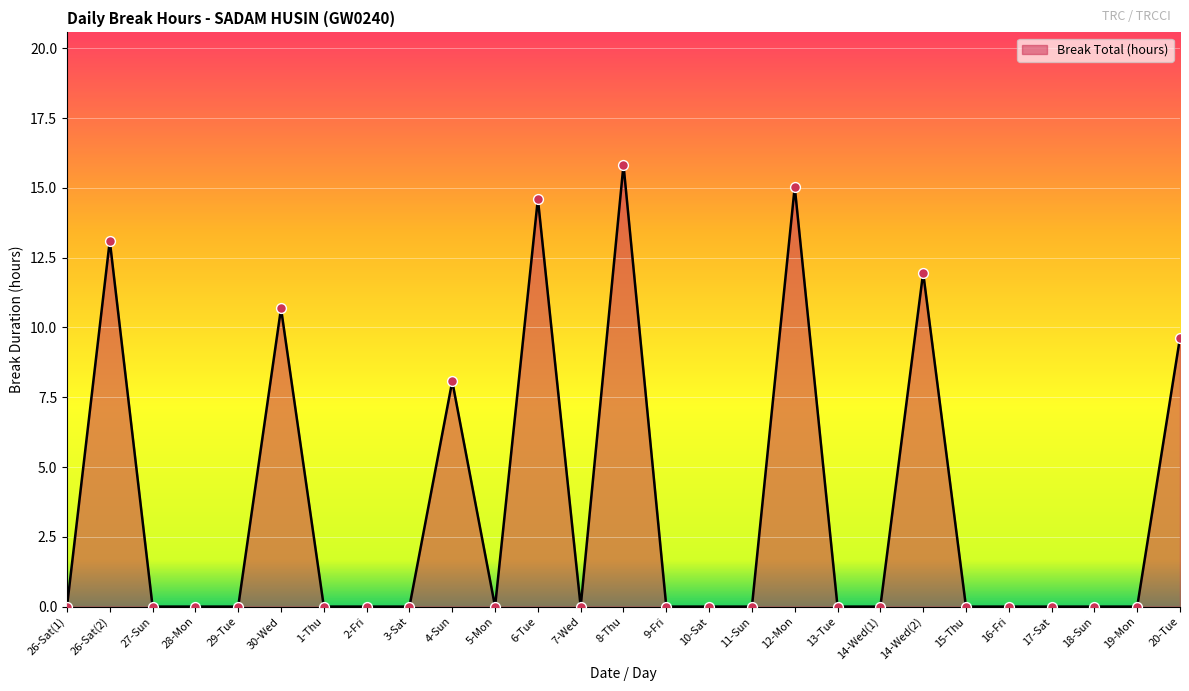

Which has a higher value, 11-Sun or 20-Tue?

20-Tue